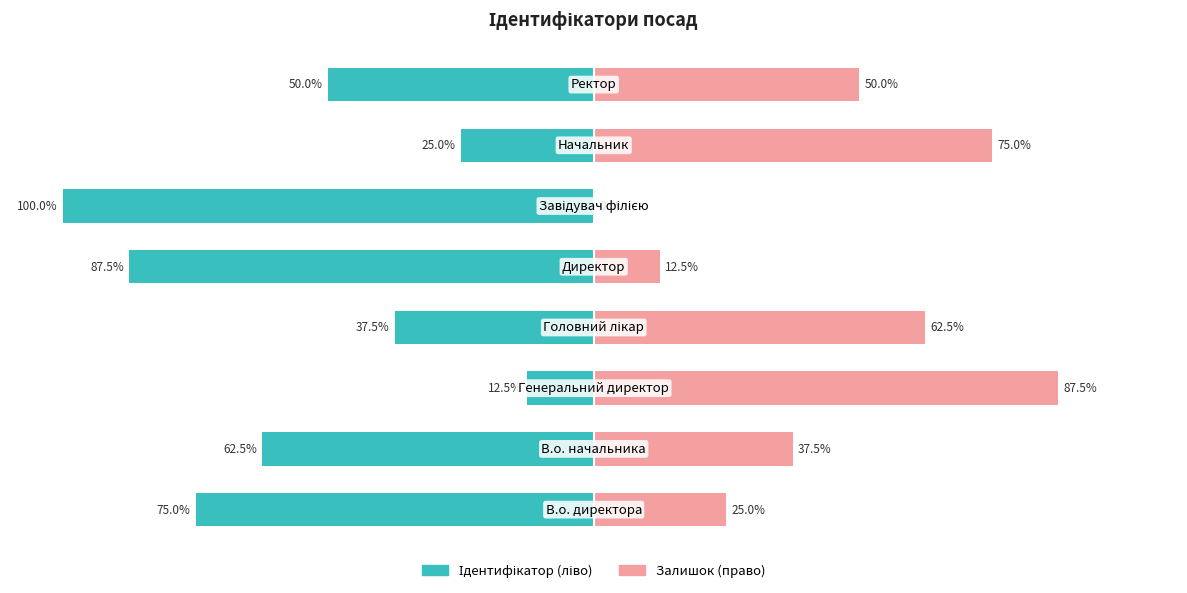

Reading left to right, list all the values displayed in this chart.

Ідентифікатор (ліво): -75.0	-62.5	-12.5	-37.5	-87.5	-100.0	-25.0	-50.0
Залишок (право): 25.0	37.5	87.5	62.5	12.5	0.0	75.0	50.0